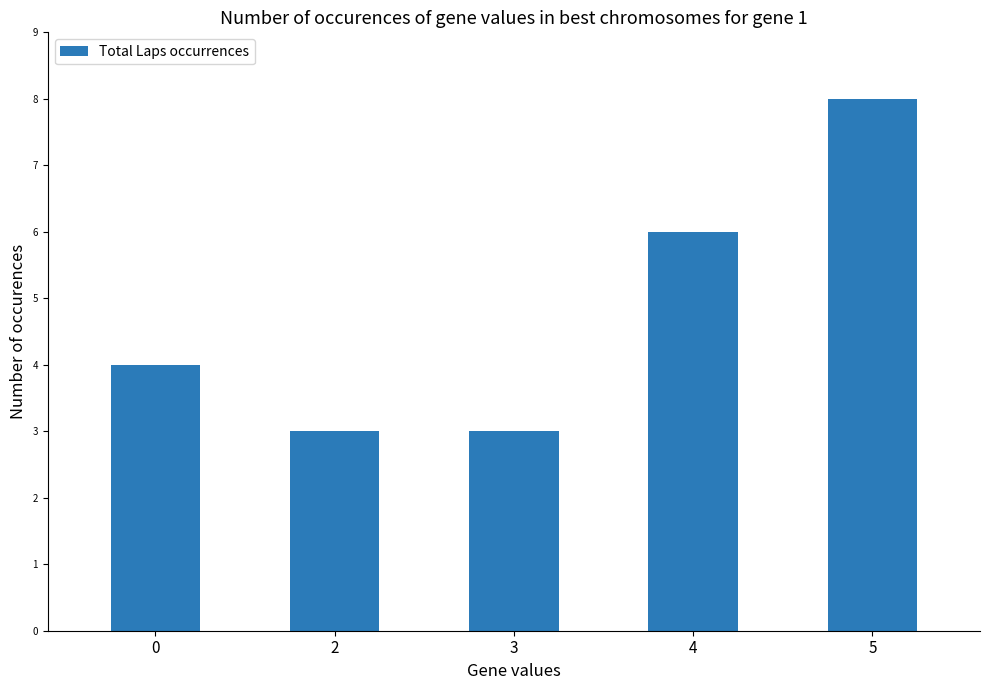

What is the maximum value shown in the chart?

8